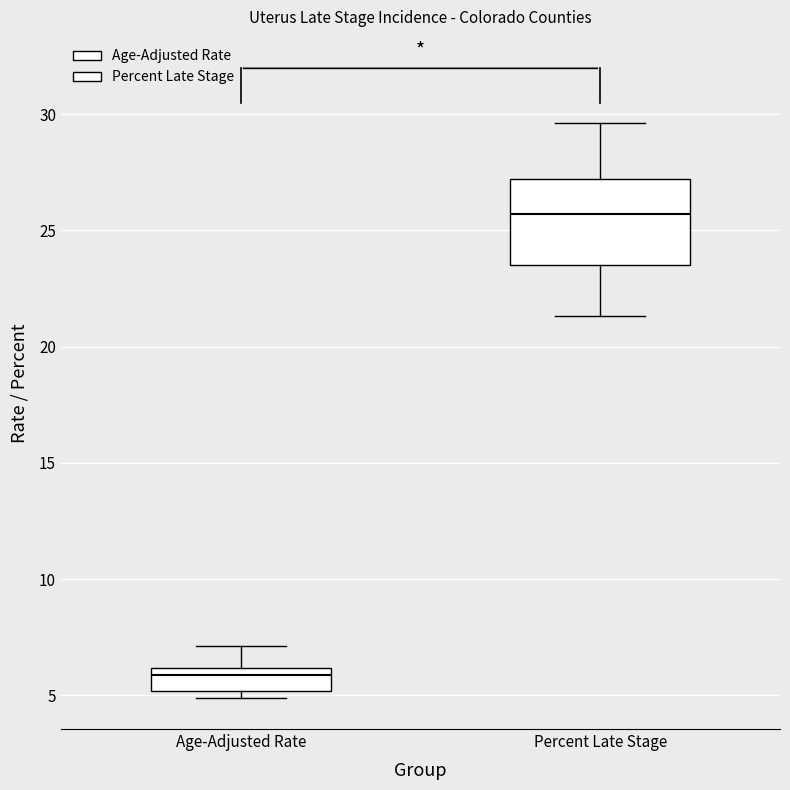

Reading left to right, read every box against the y-axis: the position of its median line, the range the box covers, and the ends of its whiskers. The values are not printed on the chart, so give them approximately, as read against the axis.

Age-Adjusted Rate: median 6.0 (just below the box's upper edge), box 5.0 to 6.0, whiskers 5.0 (just below the box's lower edge) to 7.0
Percent Late Stage: median 25.5, box 23.5 to 27.0, whiskers 21.5 to 29.5